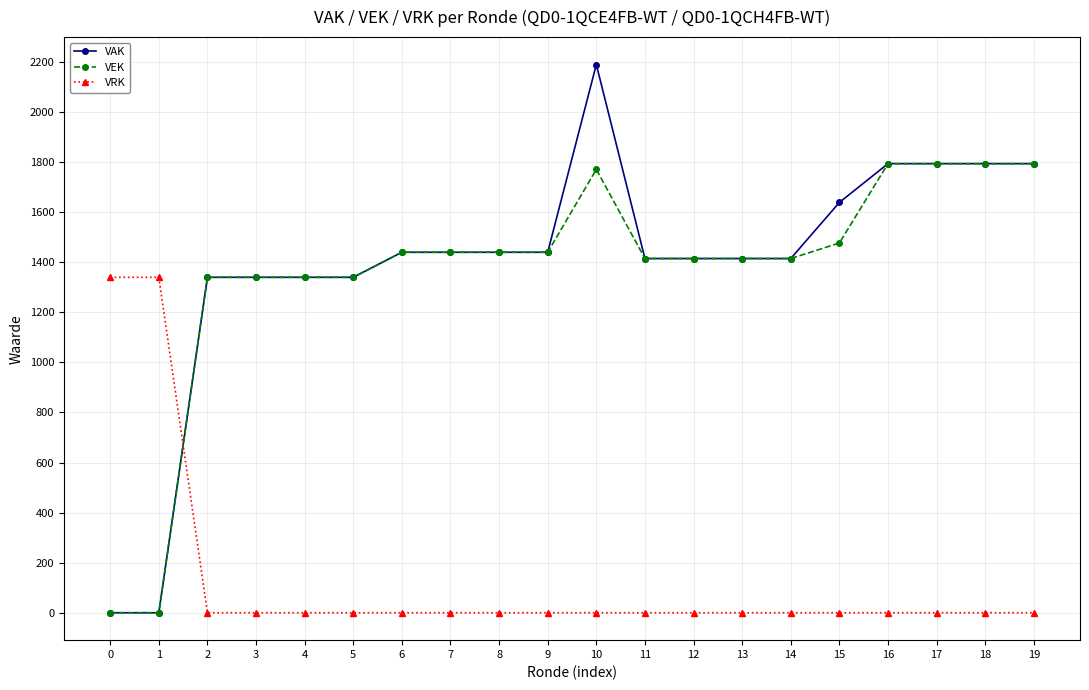

How many lines are shown in the chart?

3